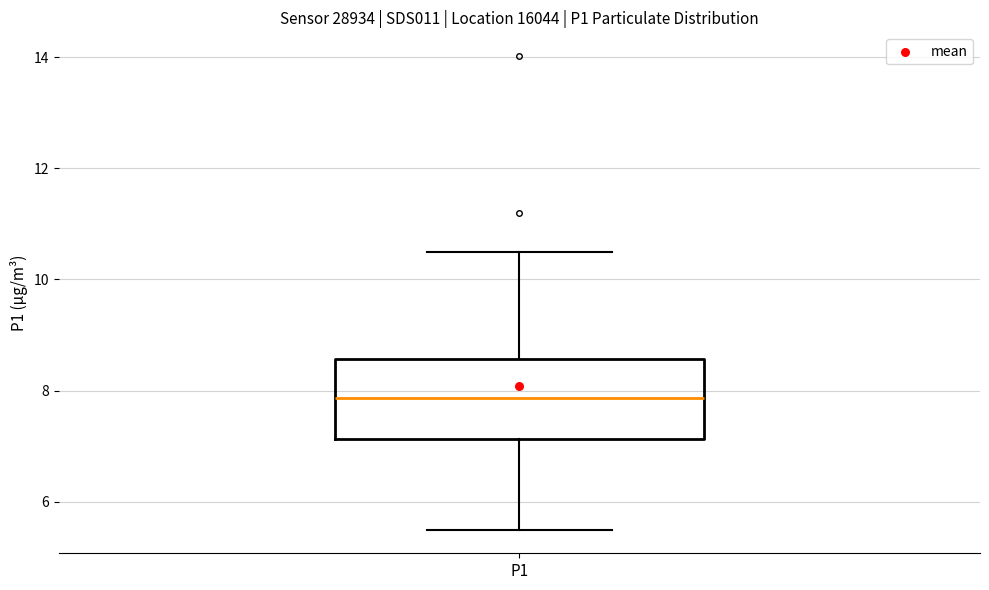

Read this box plot against the y-axis: the position of the median line, the range covered by the box, and the ends of both whiskers. The values are not printed on the chart, so give them approximately, as read against the axis.

median 7.8, box 7.2 to 8.6, whiskers 5.6 to 10.6